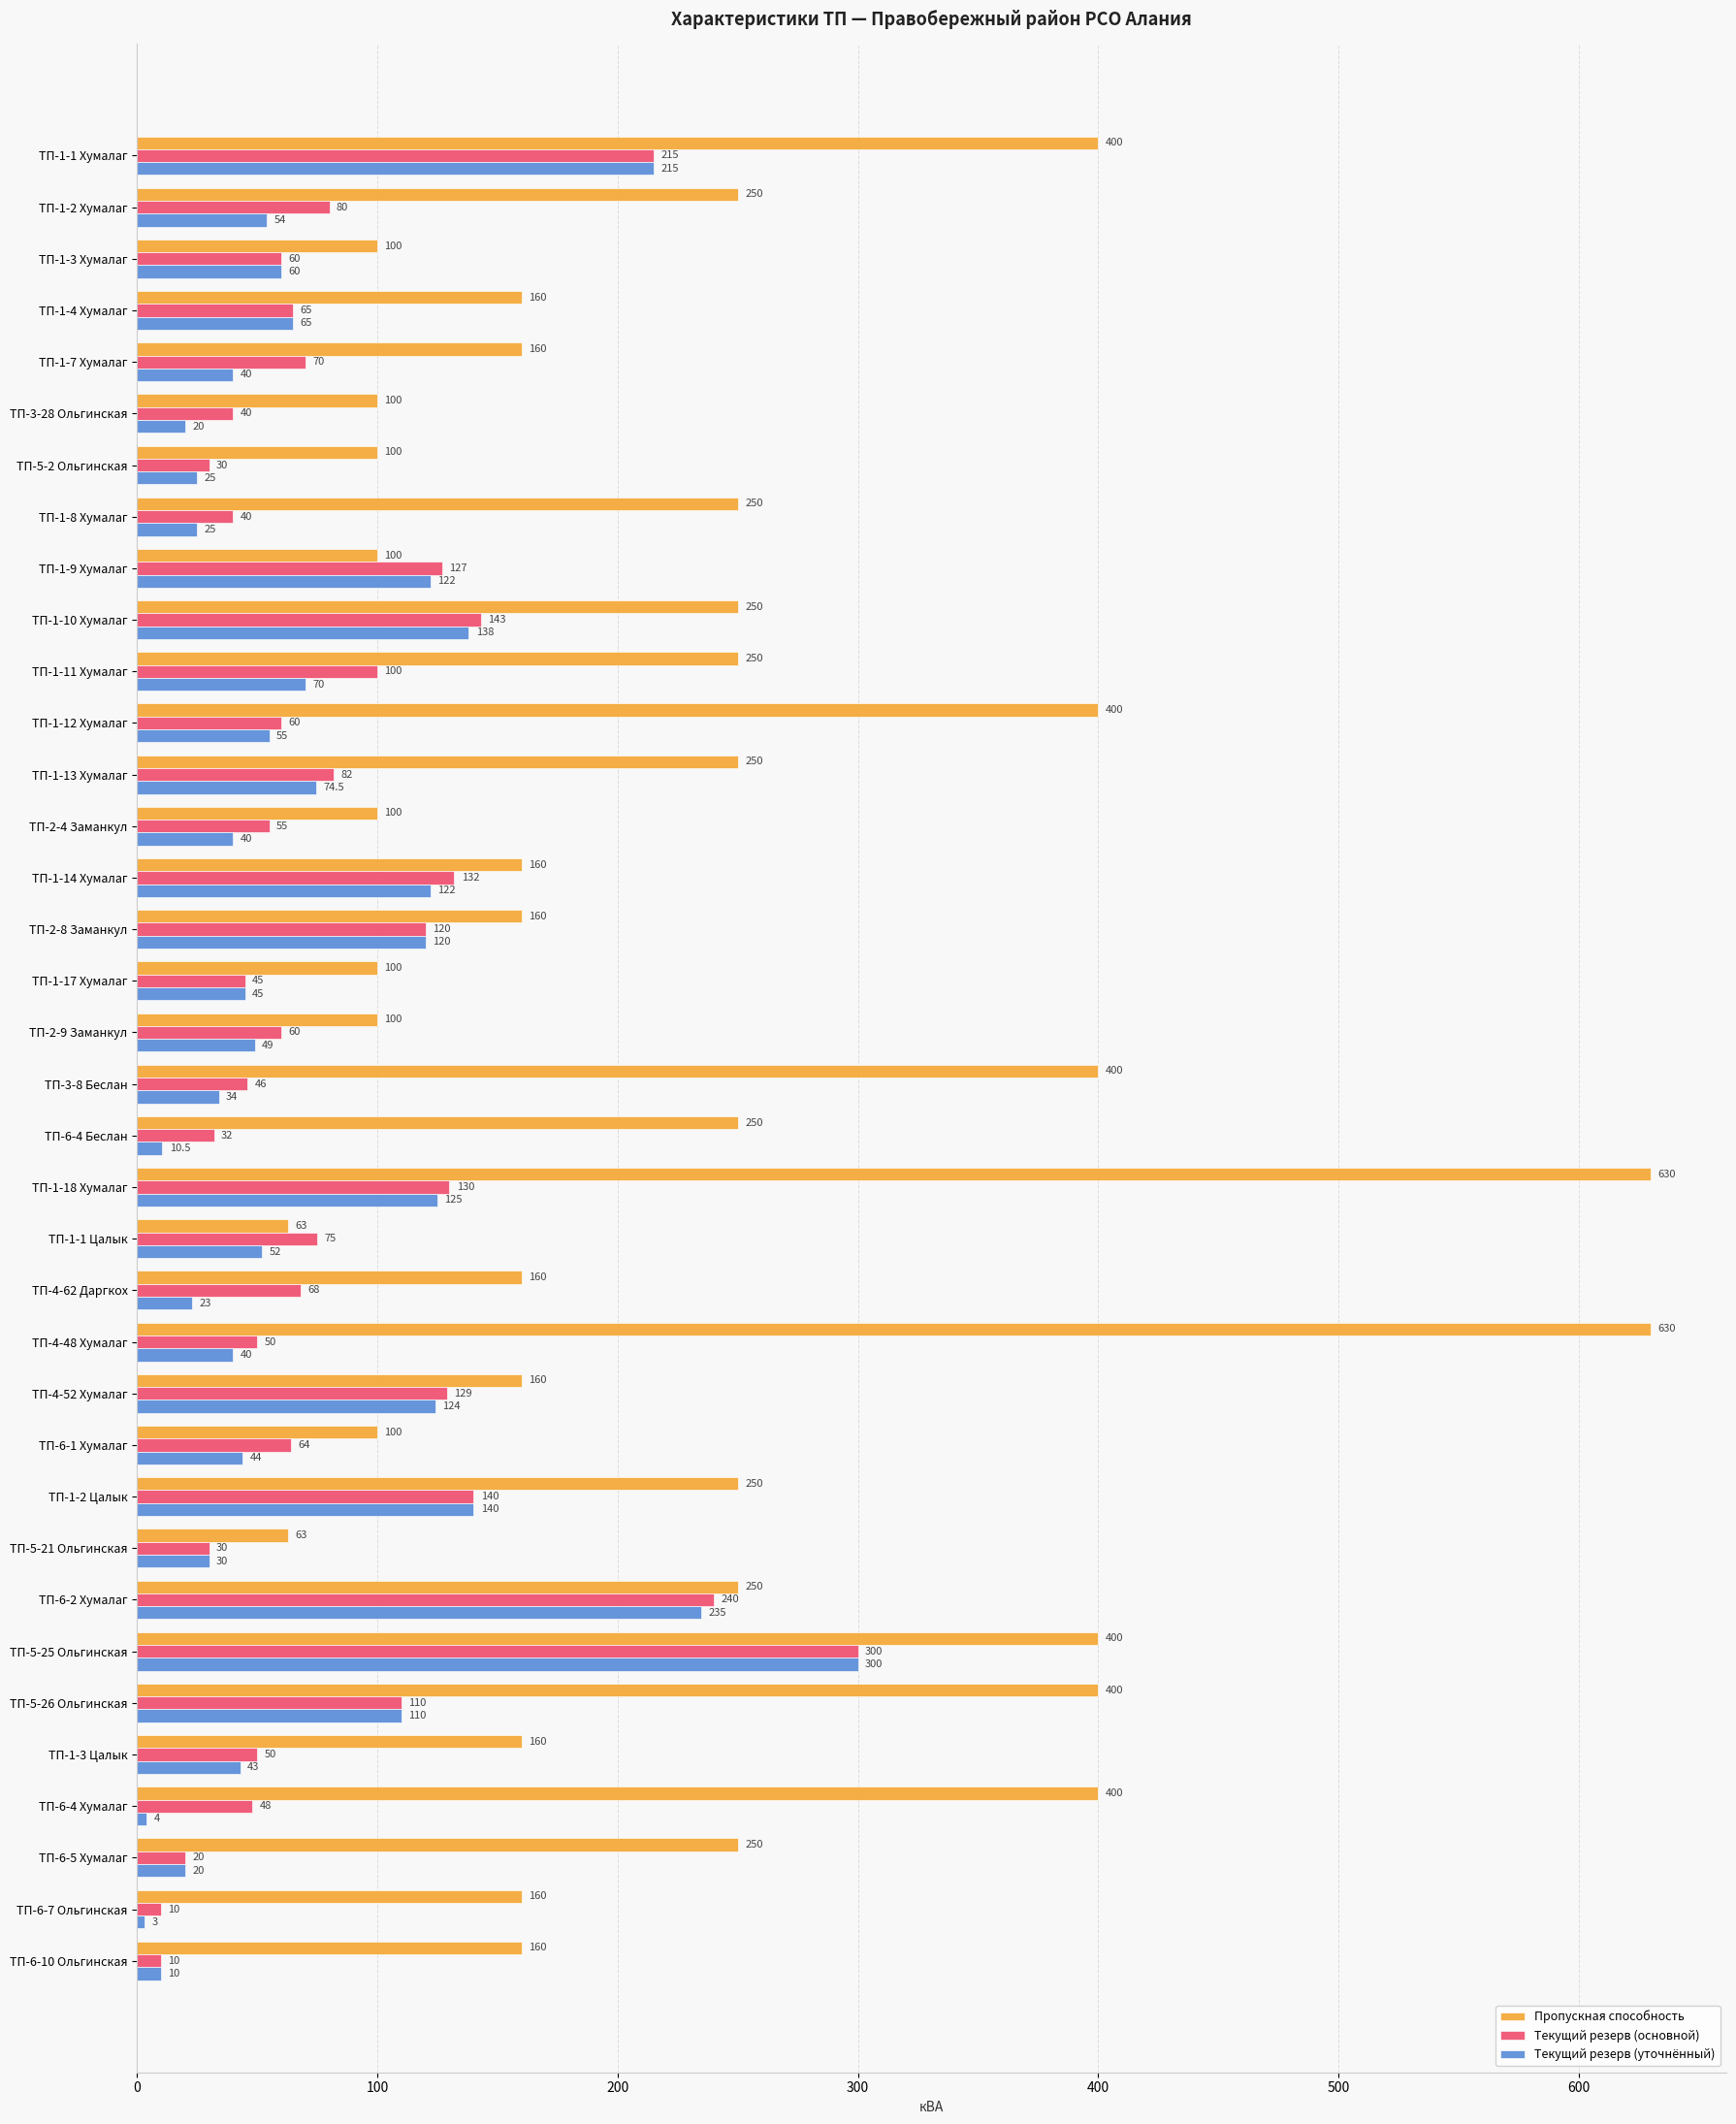

Between ТП-4-52 Хумалаг and ТП-1-2 Цалык, which series saw the biggest shift?

Пропускная способность